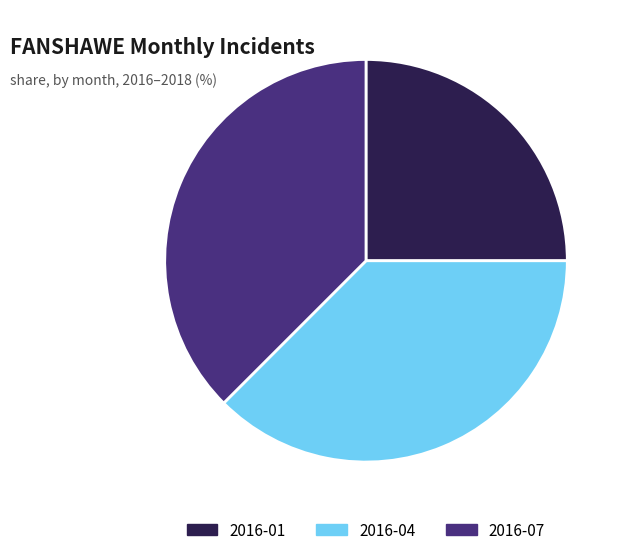

Is there a majority slice in this chart?

No